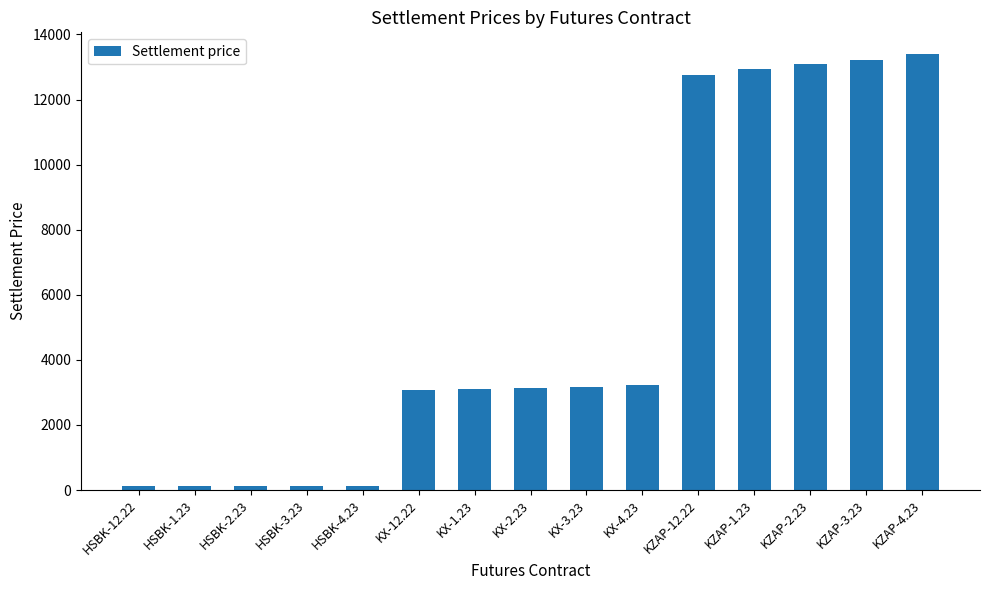

What is the maximum value shown in the chart?

13396.2